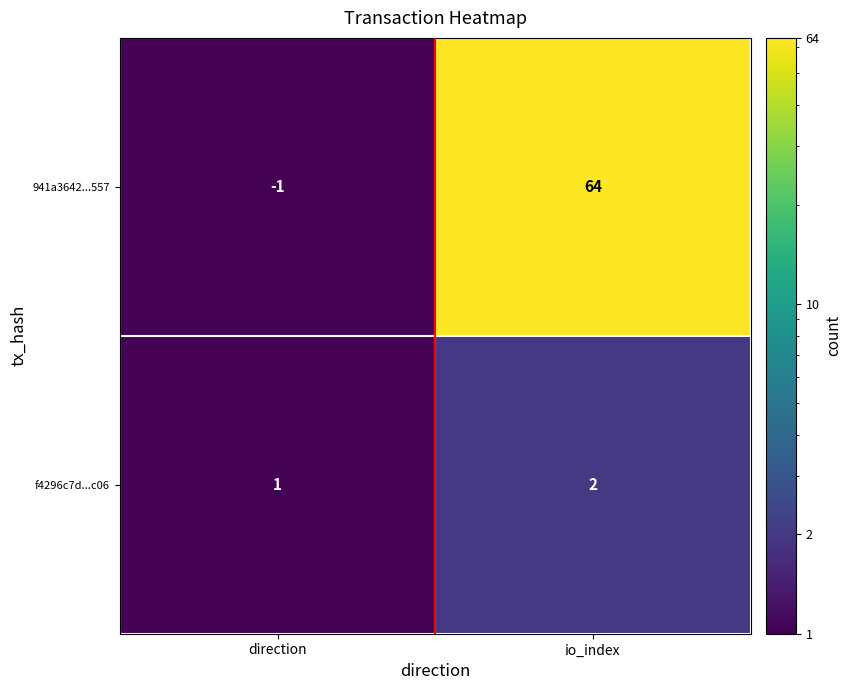

Is it true that 941a3642...557 equals 64 at io_index?

True